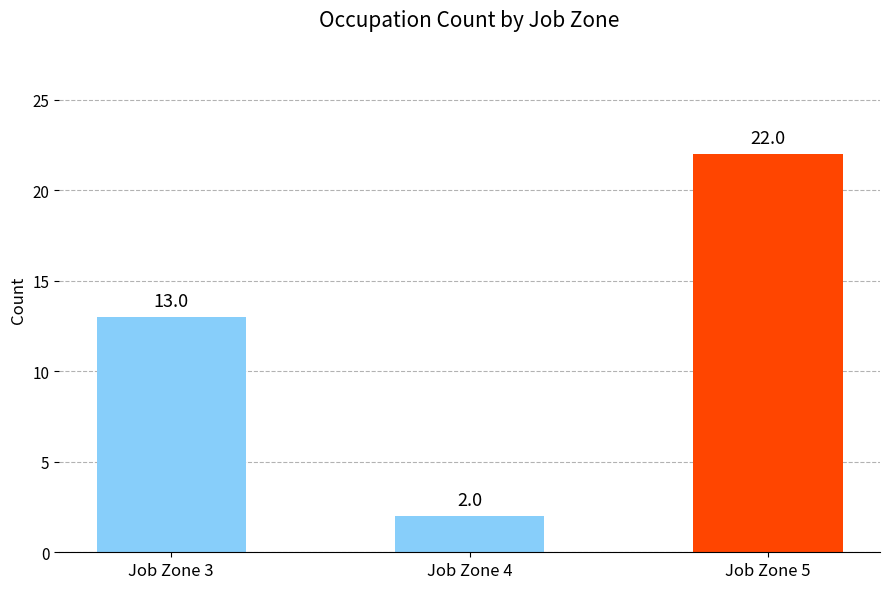

What is the value of the 3rd bar from the left?

22